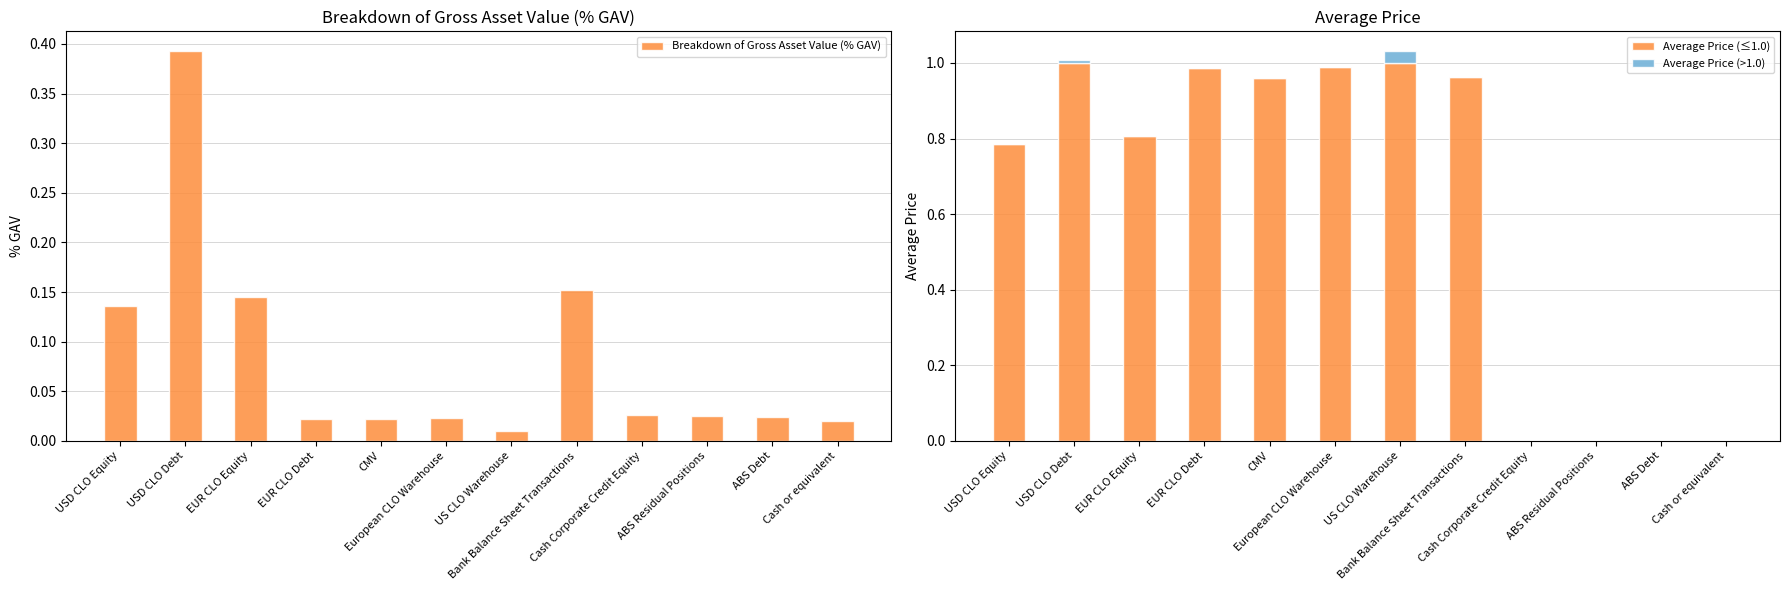

How many values in the Average Price (>1.0) series exceed 0?

2